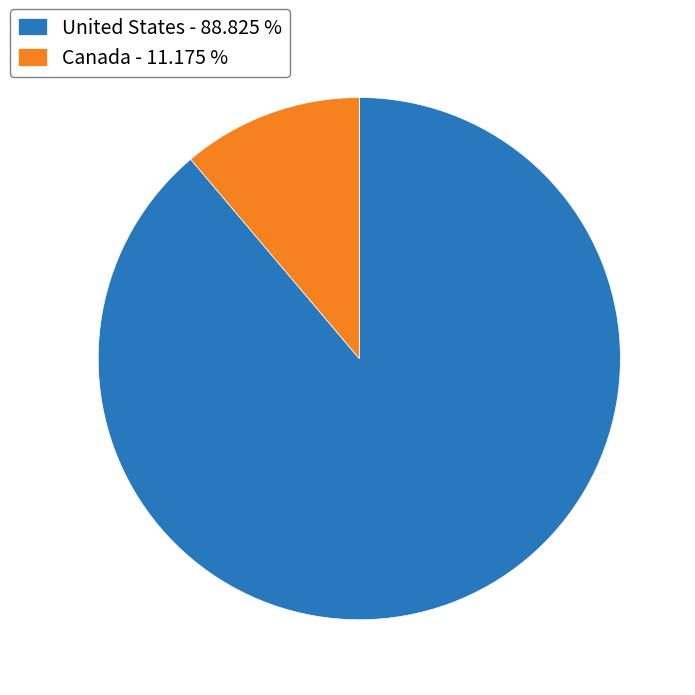

How many slices are in this pie chart?

2